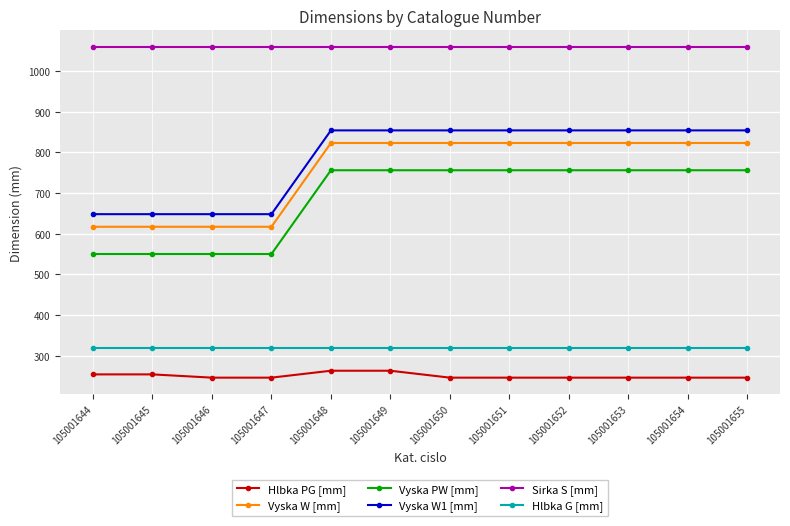

What is the total value across all series at 105001651?

4058